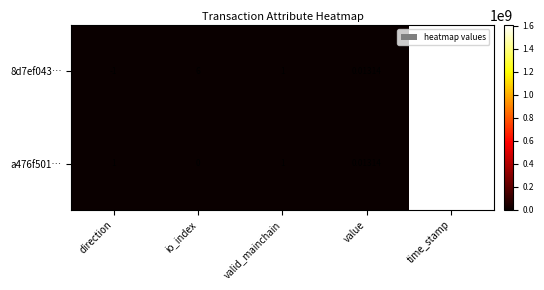

At which category is the sum across all series the highest?

time_stamp